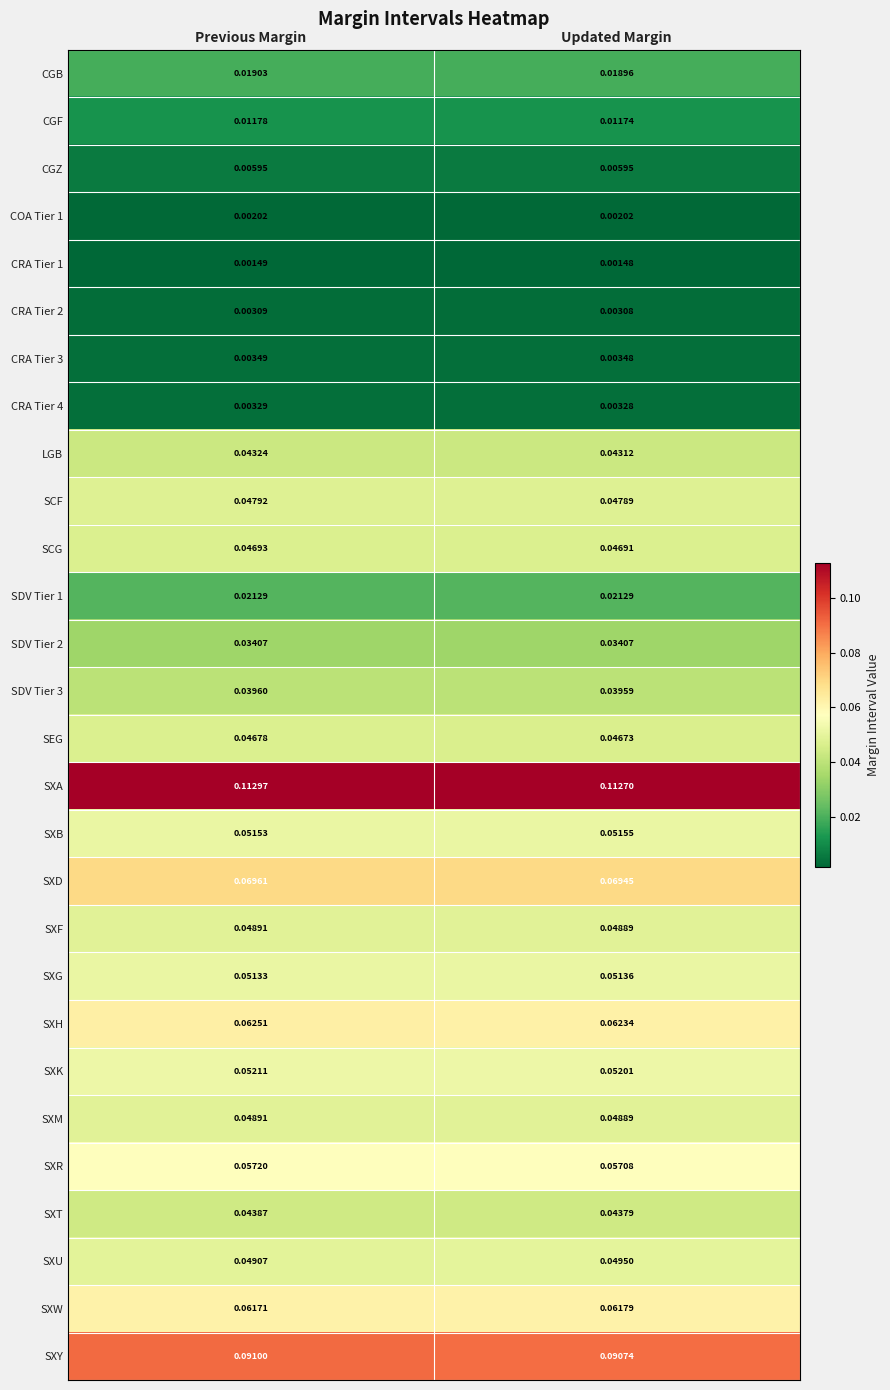

Which label corresponds to the smallest value in the chart?

Updated Margin